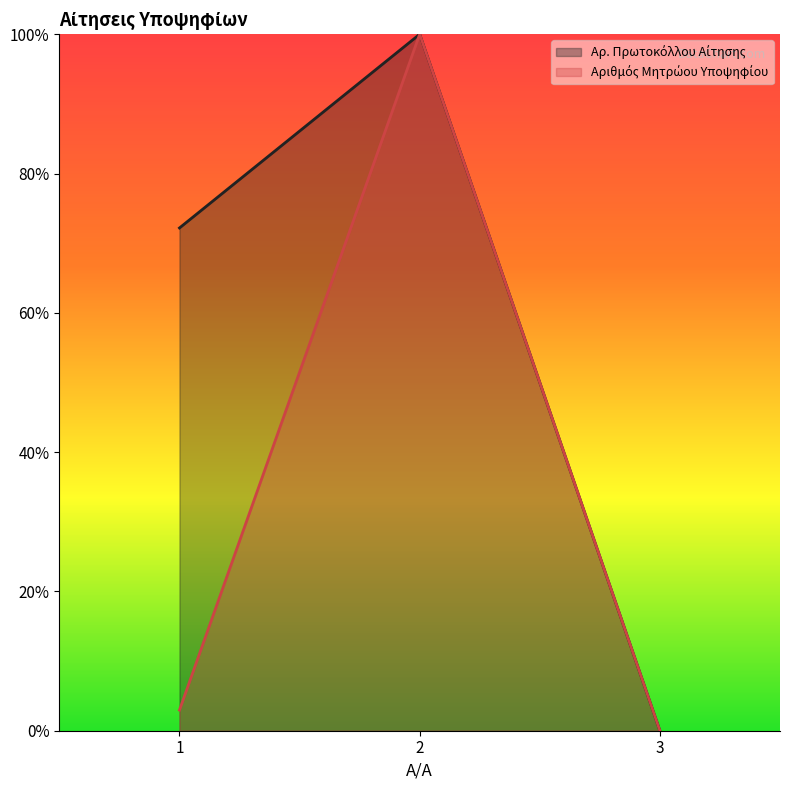

What is the average value of the Αριθμός Μητρώου Υποψηφίου series?

0.3